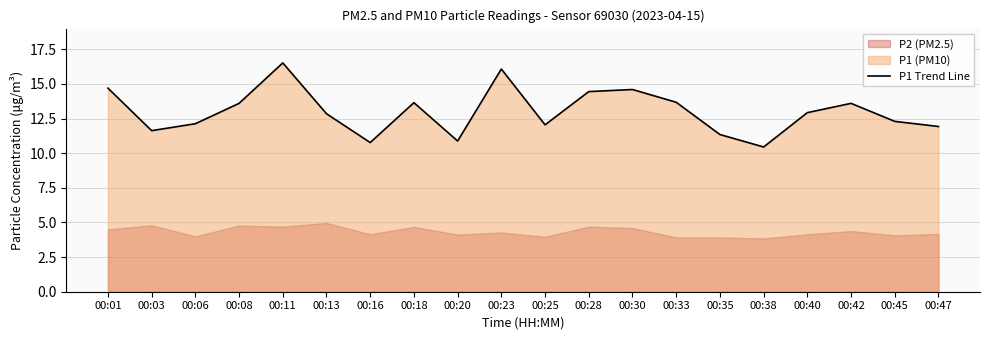

The P1 Trend Line series shows 10.9 at 00:20. True or false?

True